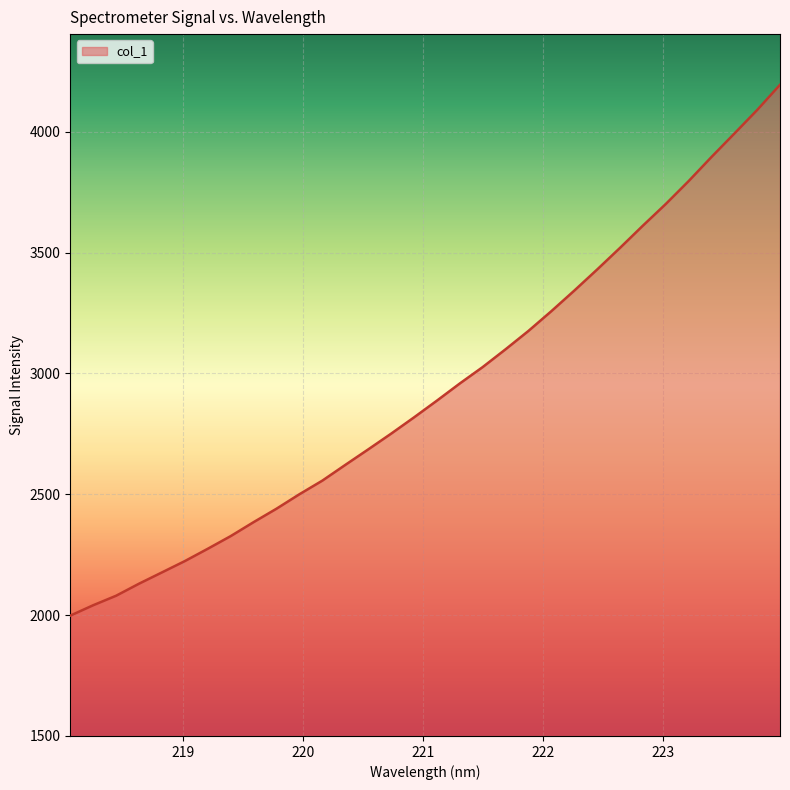

What is the minimum value shown in the chart?

1997.8